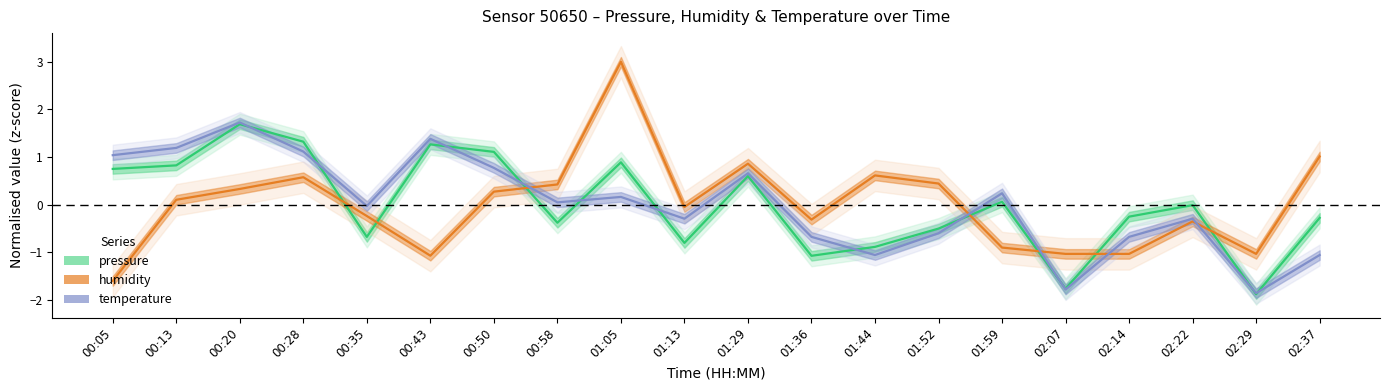

What is the minimum value for humidity?

-1.6